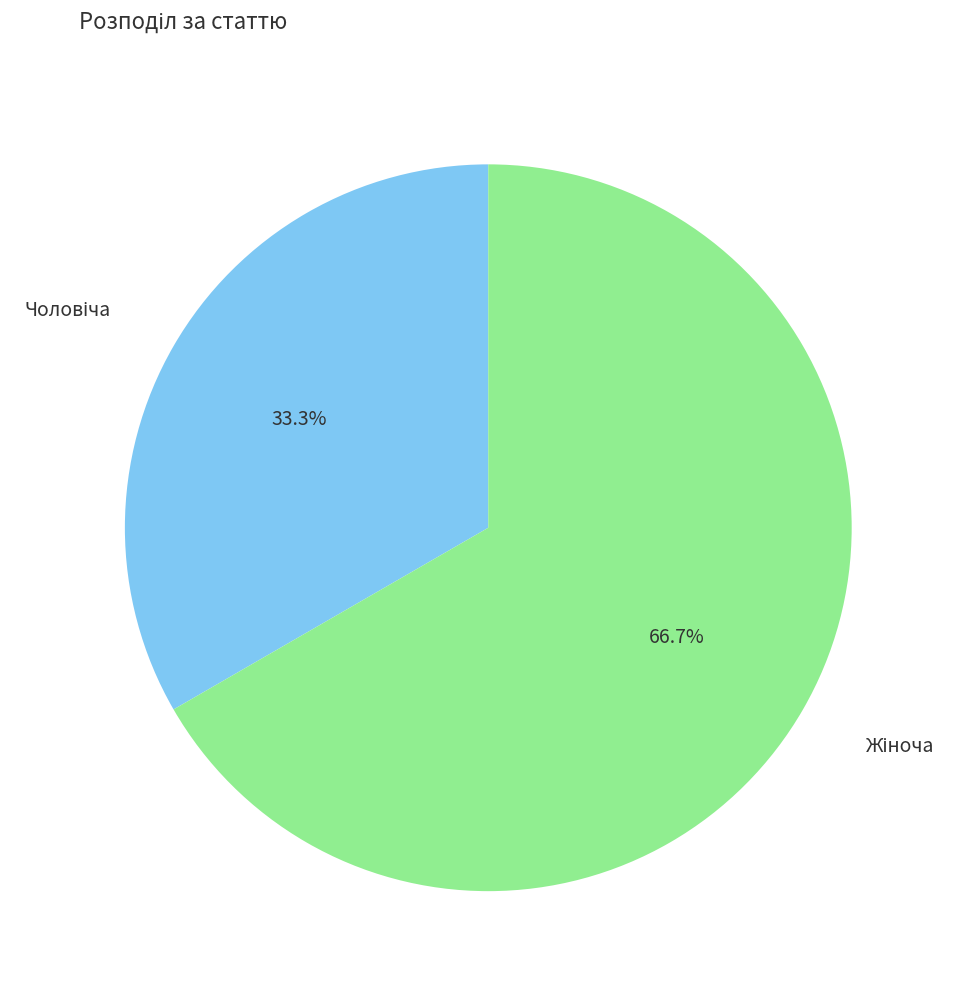

Is there a majority slice in this chart?

Yes